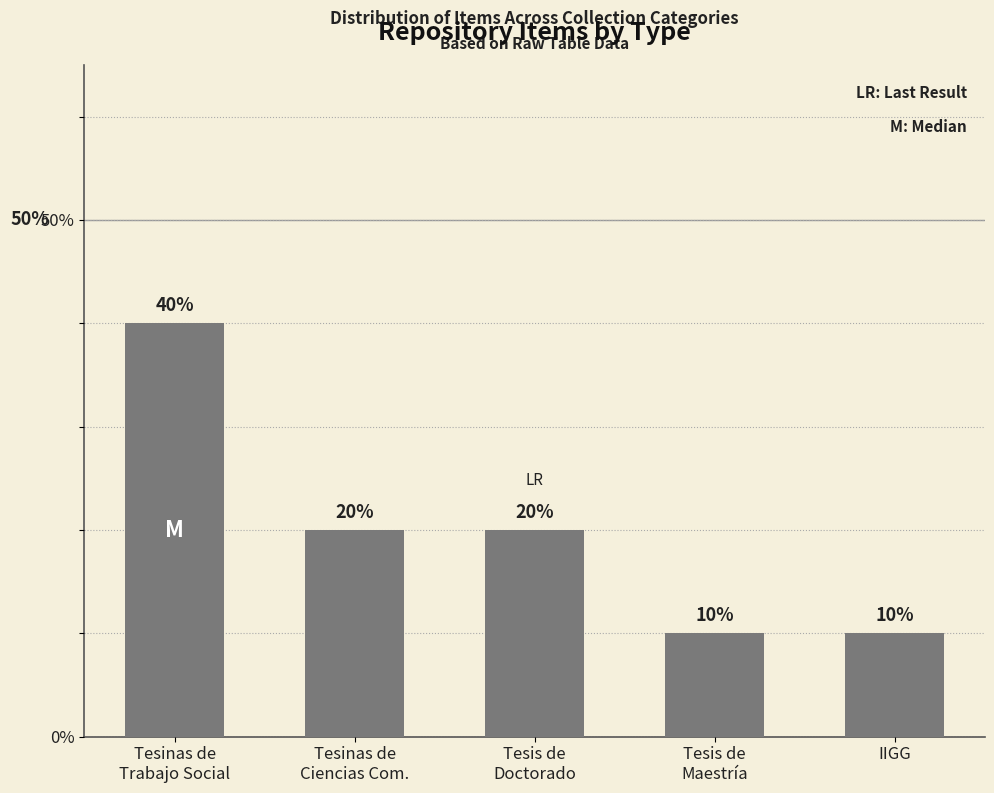

Rank the categories by value from lowest to highest.

Tesis de
Maestría, IIGG, Tesinas de
Ciencias Com., Tesis de
Doctorado, Tesinas de
Trabajo Social